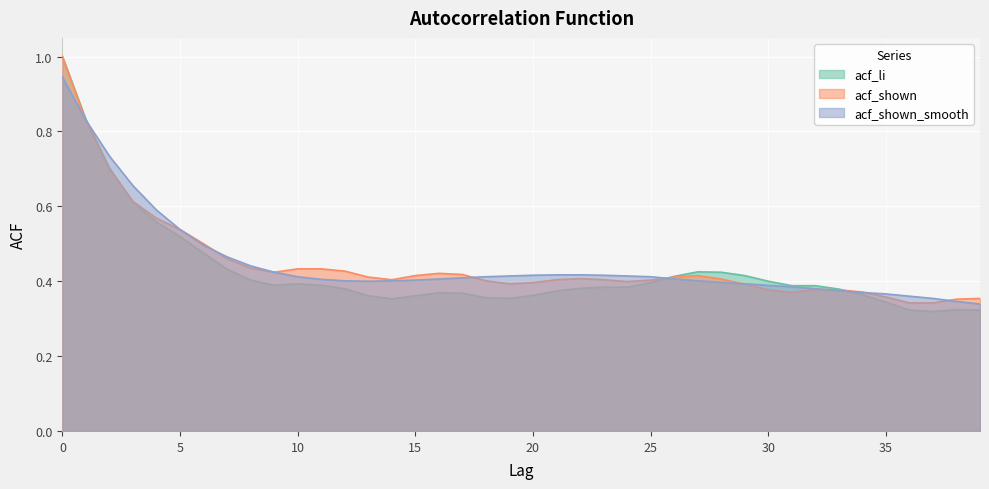

The acf_shown_smooth series shows 0.7 at 2. True or false?

True